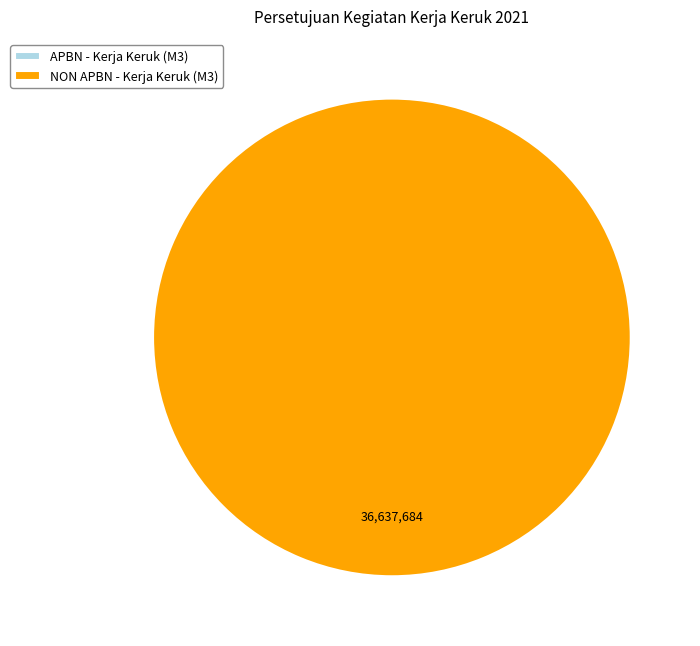

What portion of the pie excludes APBN - Kerja Keruk (M3)?

100.0%